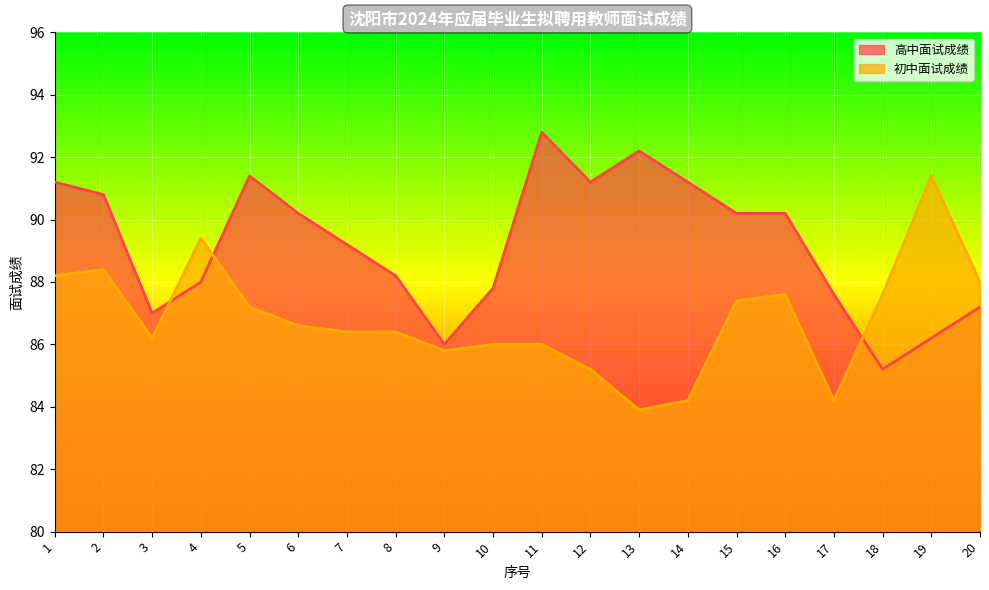

What is the sum of the 初中面试成绩 values at 16 and 12?

172.8